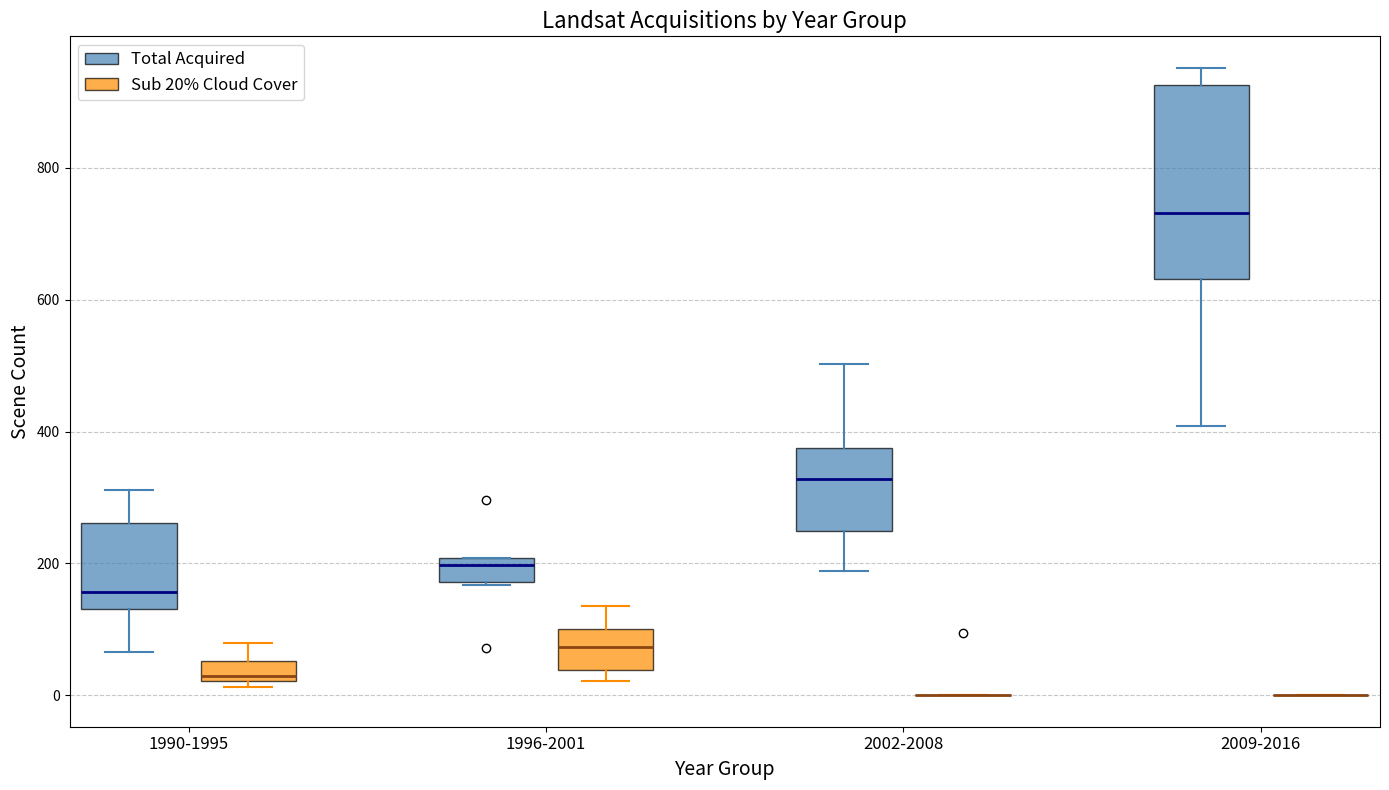

Reading left to right, read every box against the y-axis: the position of its median line, the range the box covers, and the ends of its whiskers. The values are not printed on the chart, so give them approximately, as read against the axis.

1990-1995 (Total Acquired): median 160, box 140 to 260, whiskers 60 to 320
1990-1995 (Sub 20% Cloud Cover): median 20 (just above the box's lower edge), box 20 to 60, whiskers 20 (just below the box's lower edge) to 80
1996-2001 (Total Acquired): median 200 (just below the box's upper edge), box 180 to 200, whiskers 160 to 200
1996-2001 (Sub 20% Cloud Cover): median 80, box 40 to 100, whiskers 20 to 140
2002-2008 (Total Acquired): median 320, box 260 to 380, whiskers 180 to 500
2002-2008 (Sub 20% Cloud Cover): box collapsed to a line at 0, whiskers 0 to 0
2009-2016 (Total Acquired): median 740, box 640 to 920, whiskers 400 to 960
2009-2016 (Sub 20% Cloud Cover): box collapsed to a line at 0, whiskers 0 to 0